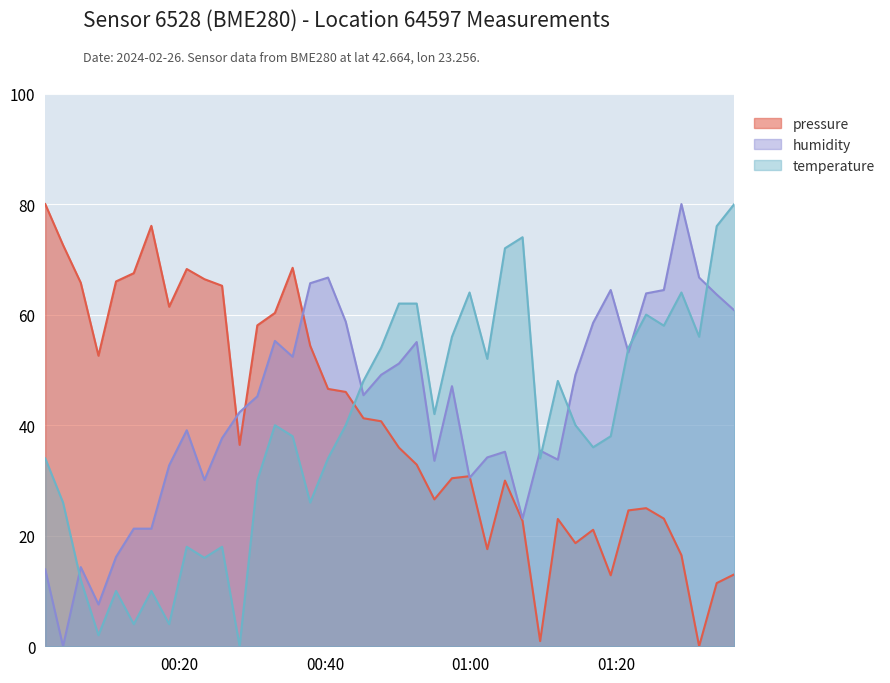

How many interior local valleys does the temperature series have?

12